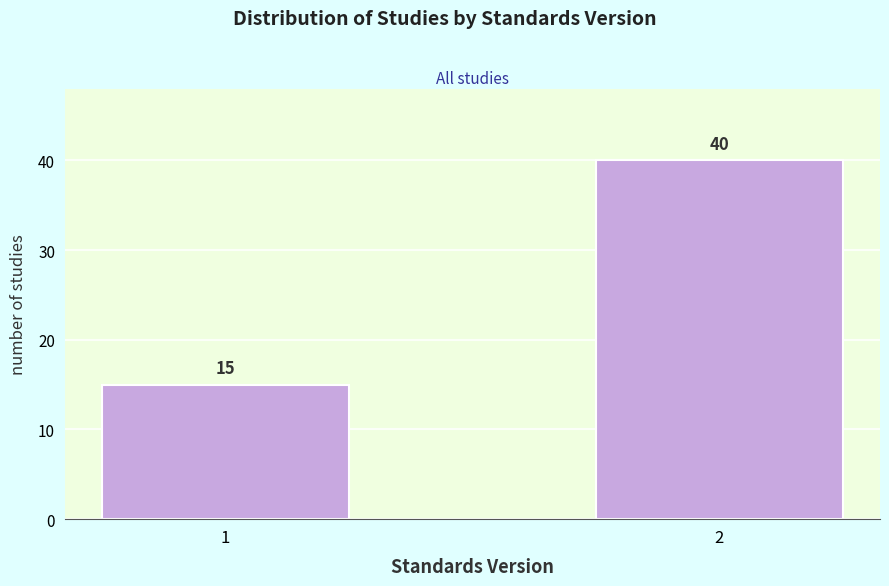

Reading left to right, extract all data points from this chart.

15	40